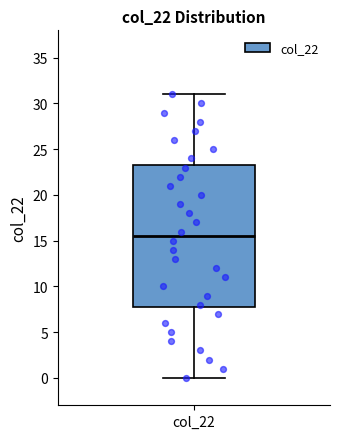

Where does the upper whisker of the box for col_22 end on the y-axis? The values are not printed on the chart, so give them approximately, as read against the axis.

31.0